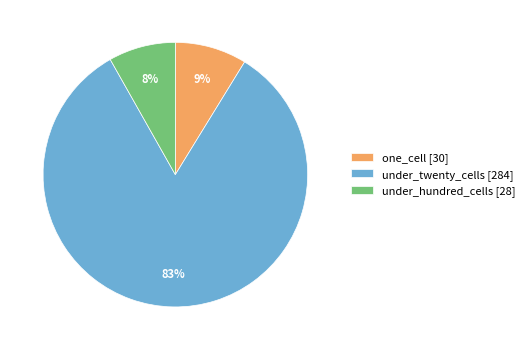

Which slice is the smallest?

under_hundred_cells [28]